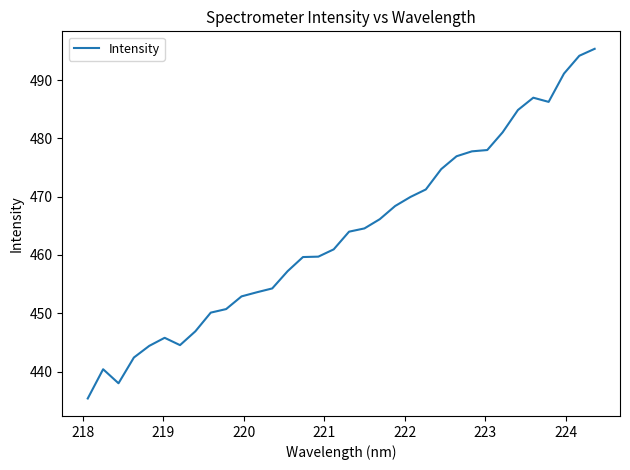

What is the difference between the second highest and second lowest values?

56.2